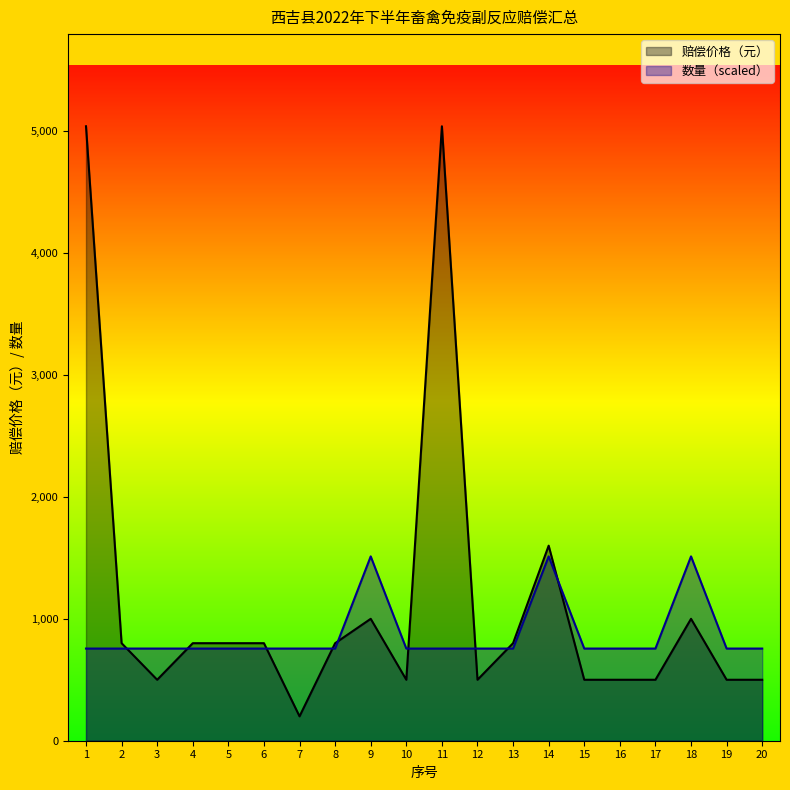

Does the chart have visible grid lines?

No